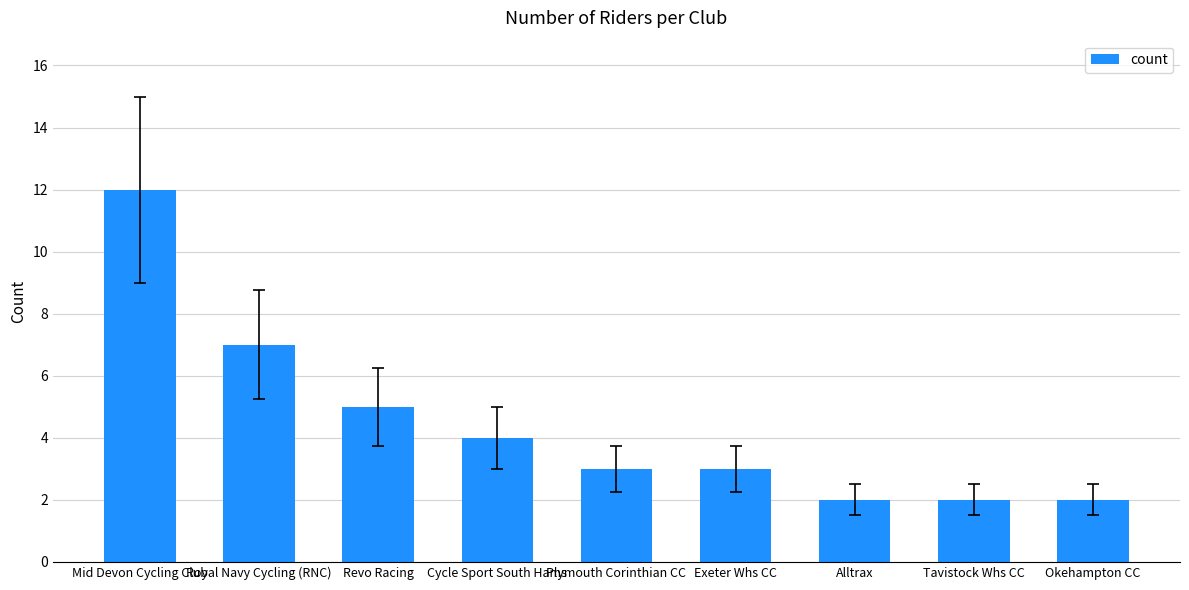

What is the greatest value displayed?

12